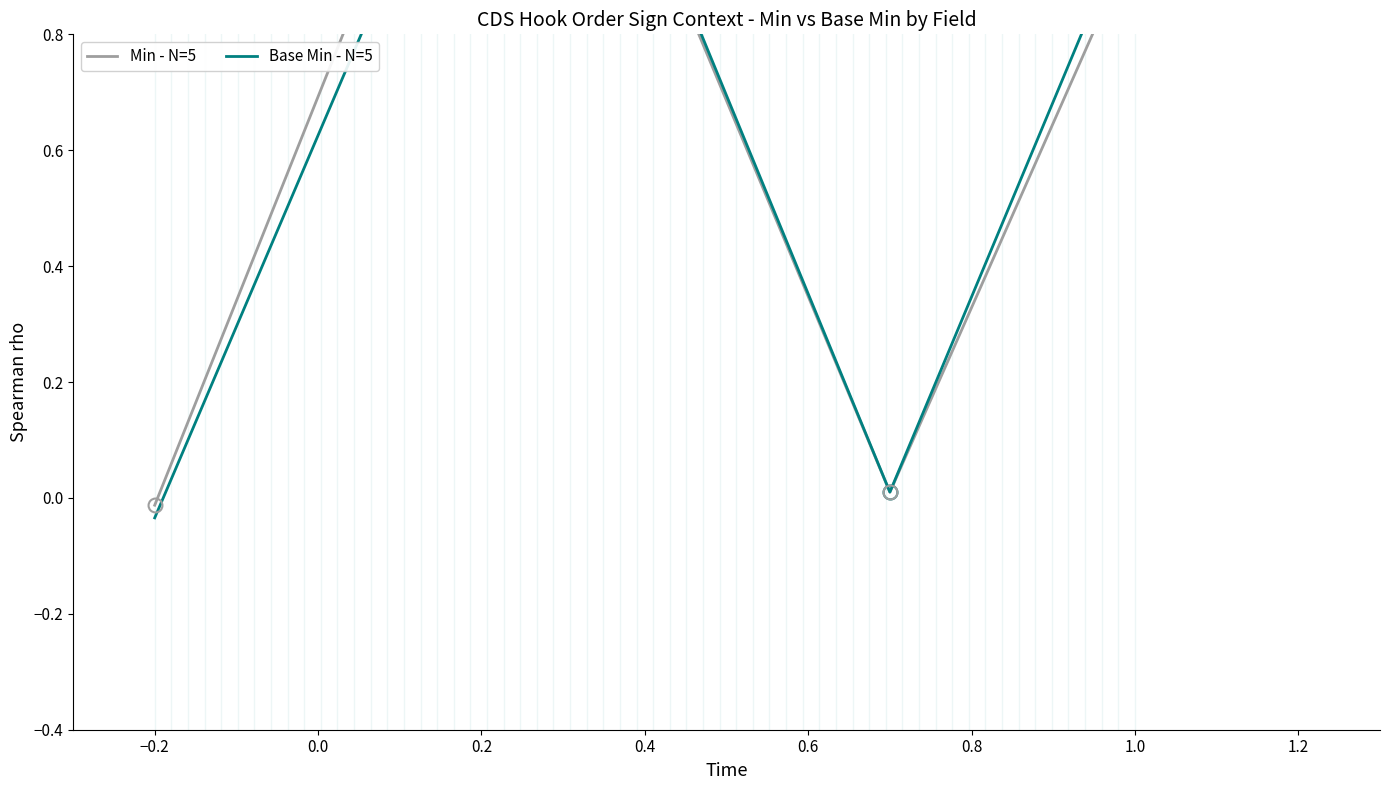

True or false: Min - N=5 has a value of 0.5 at 1.0.

False